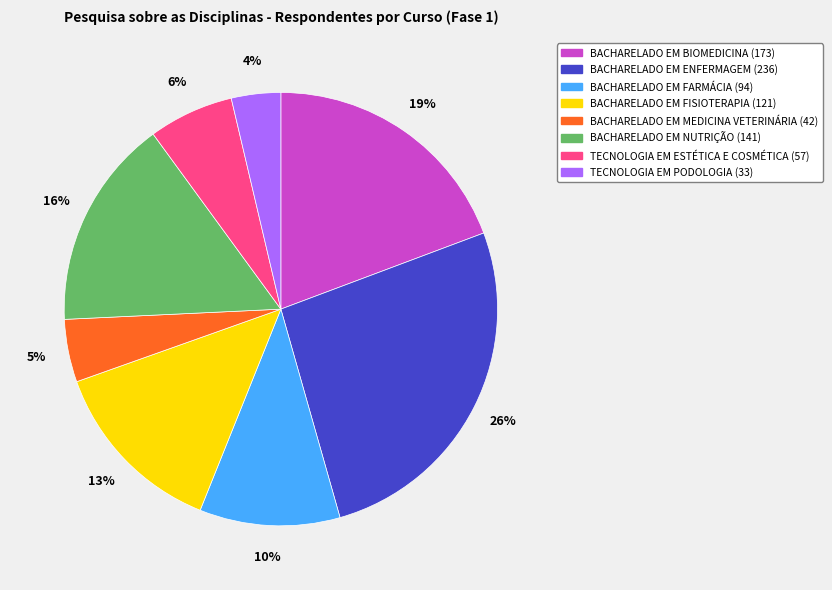

Rank the categories by value from highest to lowest.

BACHARELADO EM ENFERMAGEM, BACHARELADO EM BIOMEDICINA, BACHARELADO EM NUTRIÇÃO, BACHARELADO EM FISIOTERAPIA, BACHARELADO EM FARMÁCIA, TECNOLOGIA EM ESTÉTICA E COSMÉTICA, BACHARELADO EM MEDICINA VETERINÁRIA, TECNOLOGIA EM PODOLOGIA